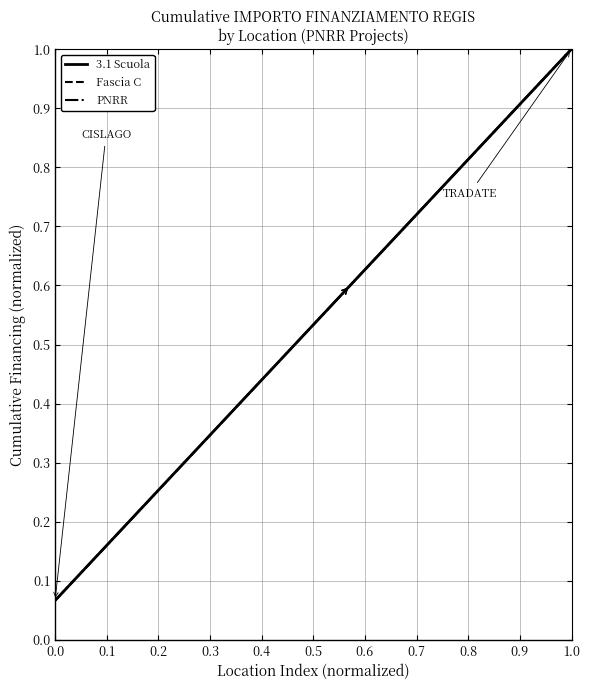

Is this an area chart (filled region under the line)?

No